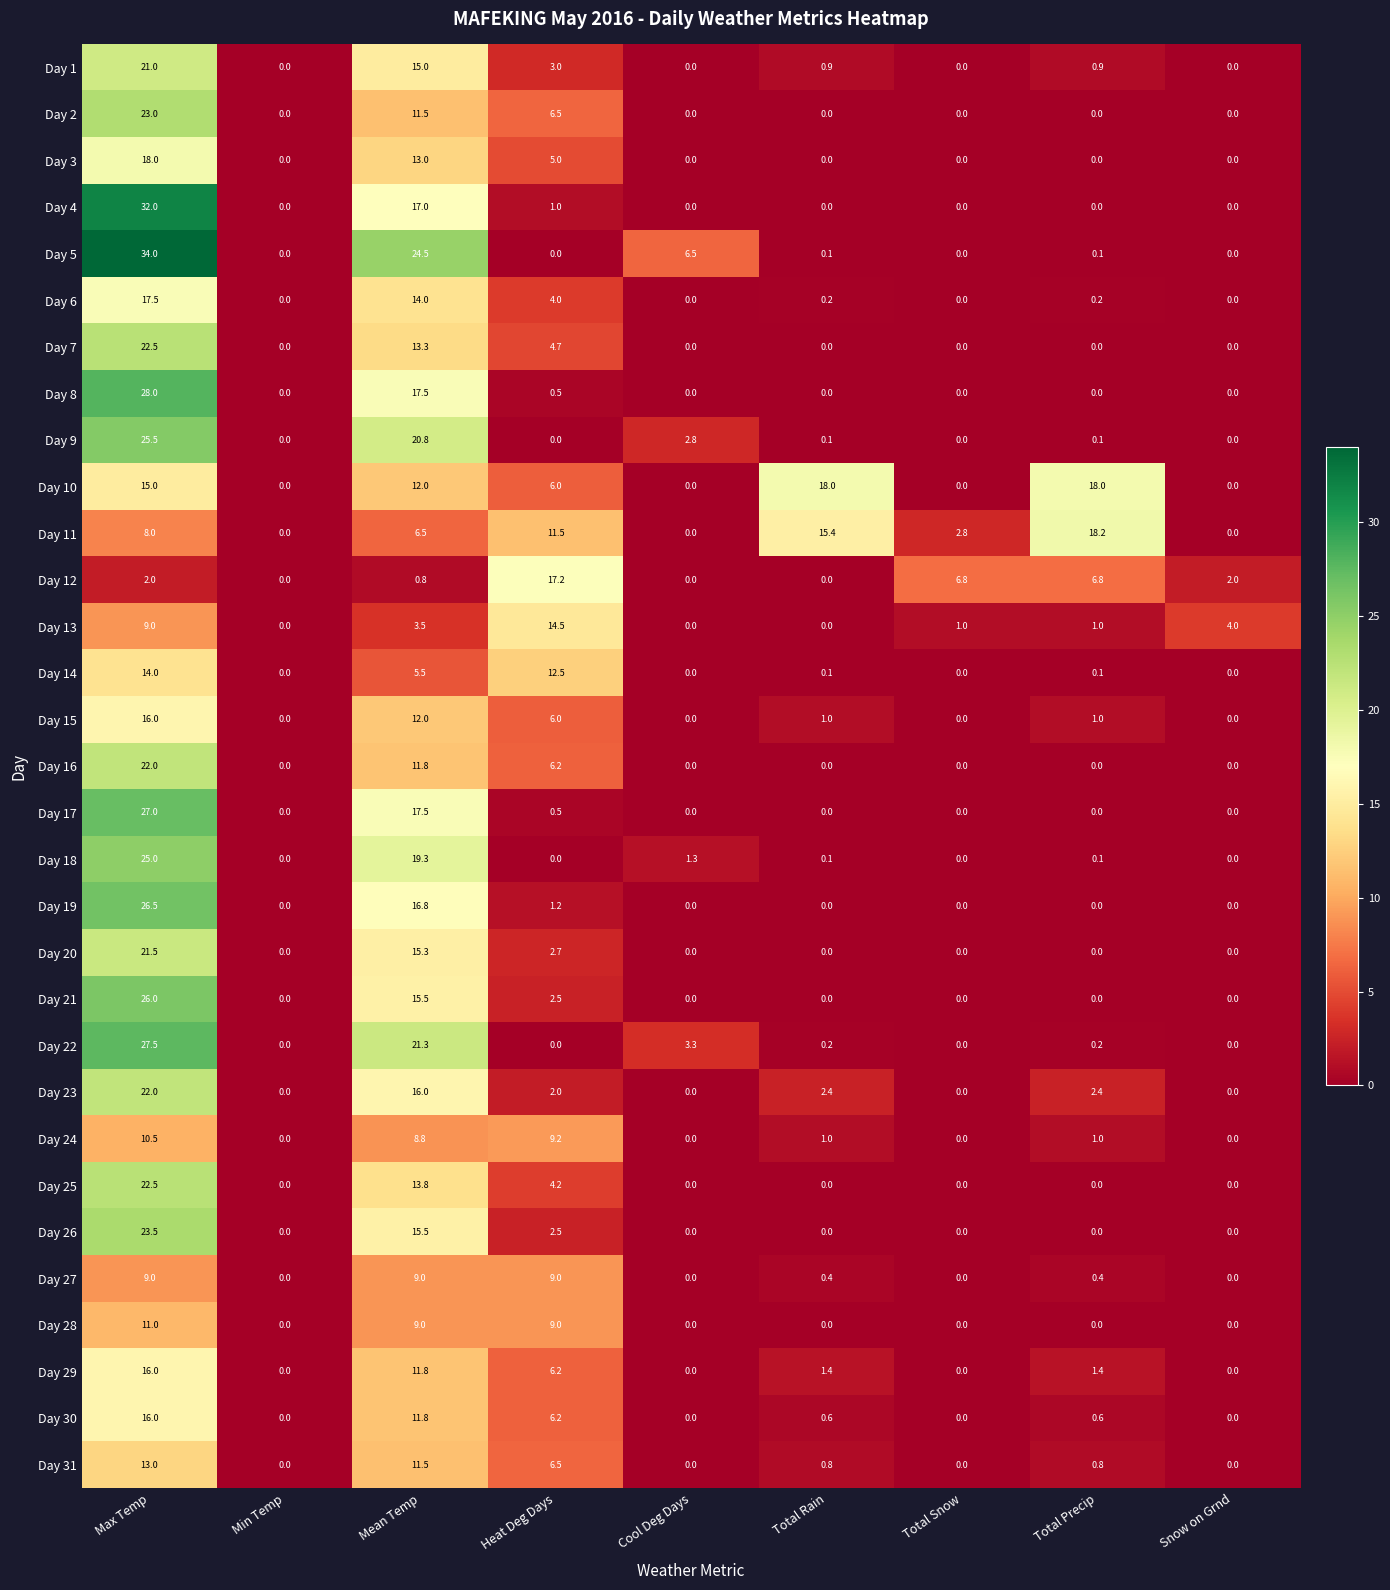

Which series has the largest range (max minus min)?

Day 5